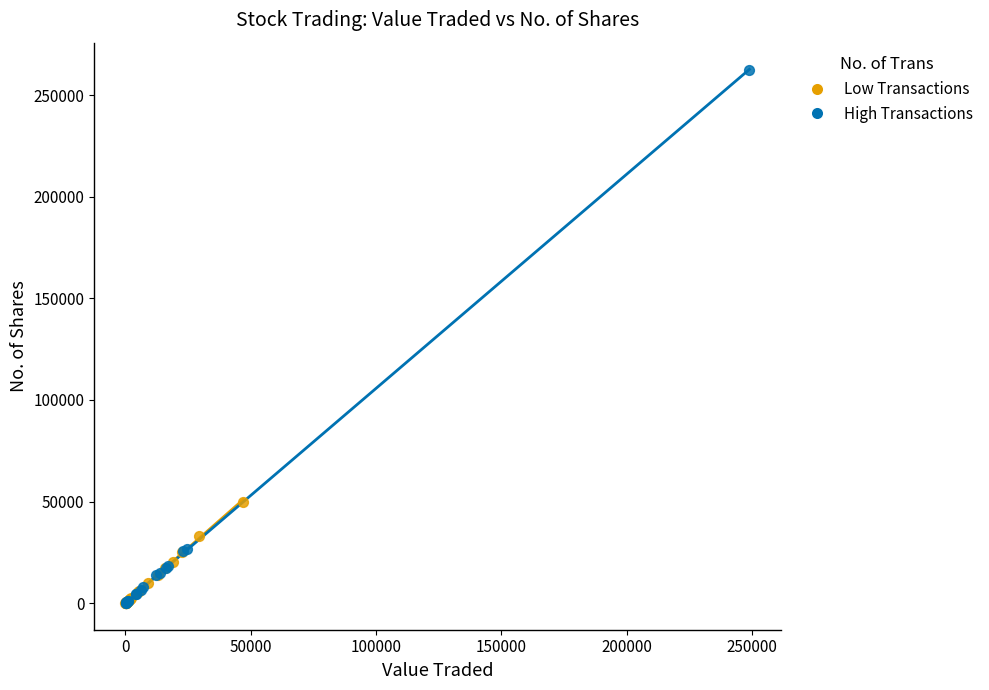

Which series has the widest spread of Y values?

High Transactions